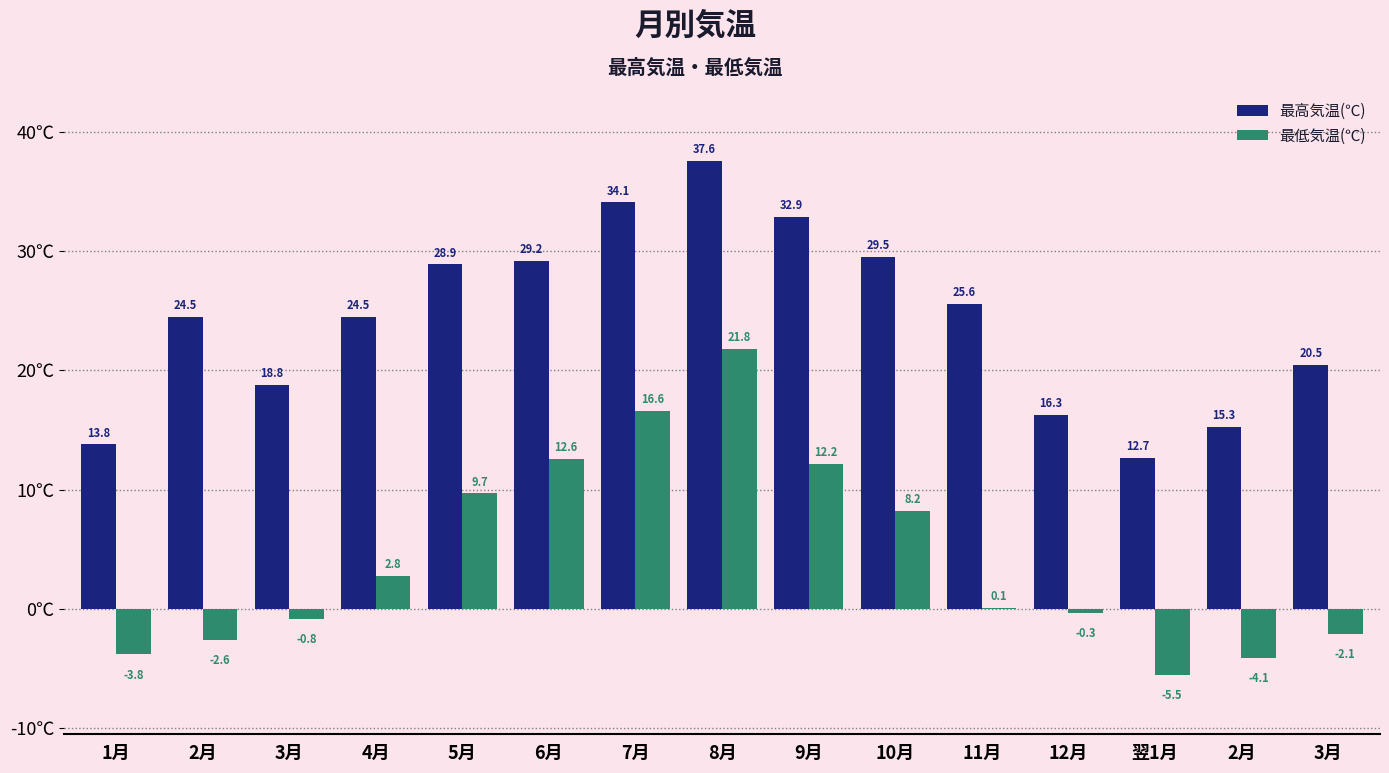

Are the bars horizontal?

No